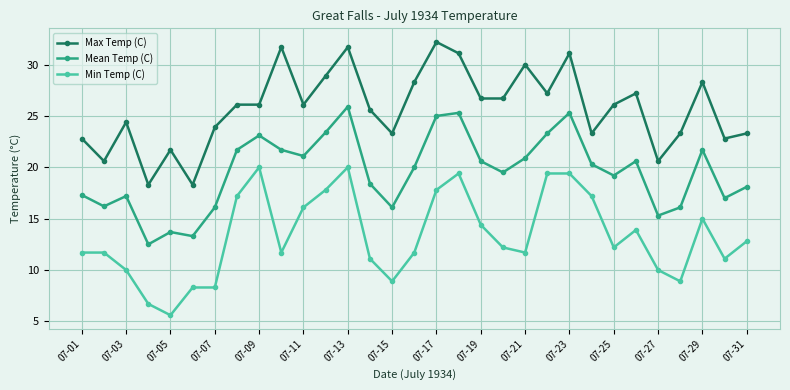

List the series in order of their peak value, lowest first.

Min Temp (C), Mean Temp (C), Max Temp (C)